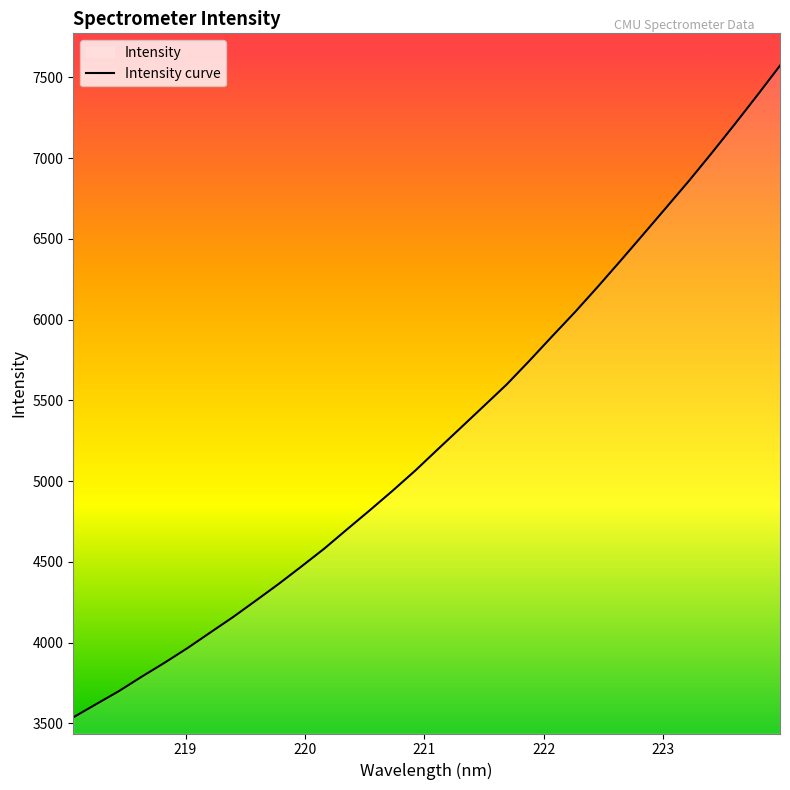

What is the difference between the second highest and minimum values?

3851.9